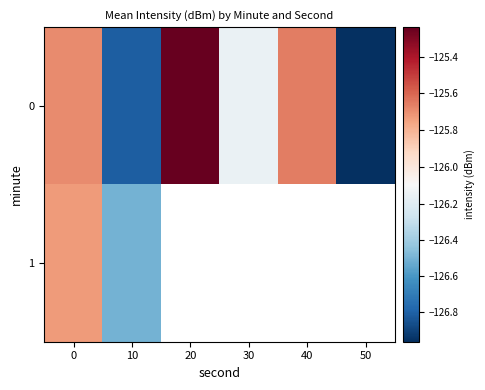

Rank the categories by 0 value from lowest to highest.

50, 10, 30, 0, 40, 20